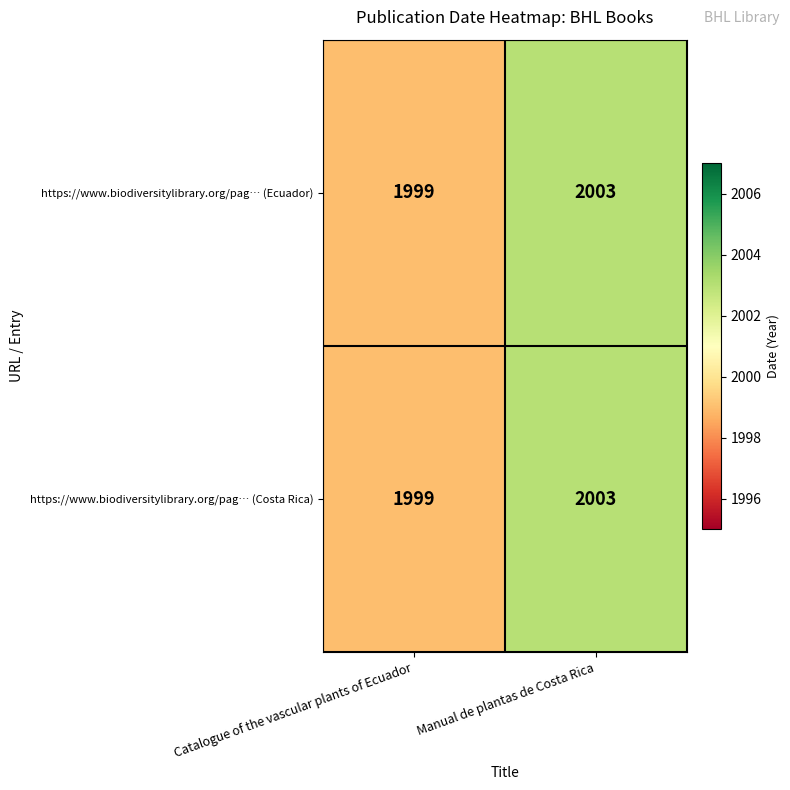

What is the difference between the https://www.biodiversitylibrary.org/pag… (Ecuador) values at Manual de plantas de Costa Rica and Catalogue of the vascular plants of Ecuador?

4